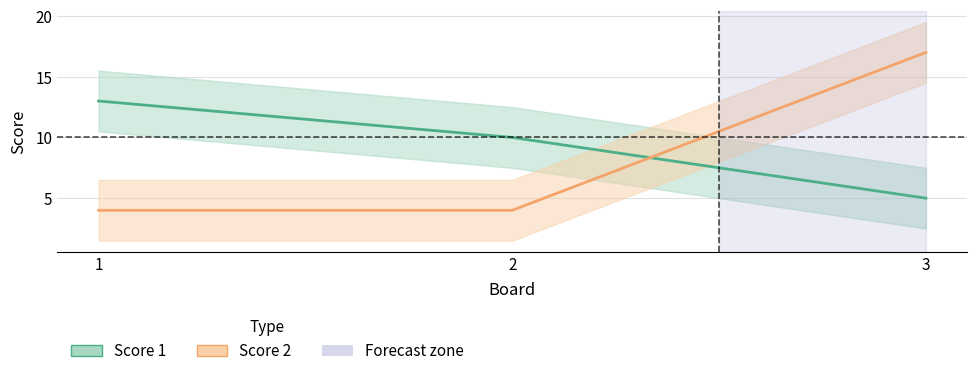

Does the chart have visible grid lines?

Yes